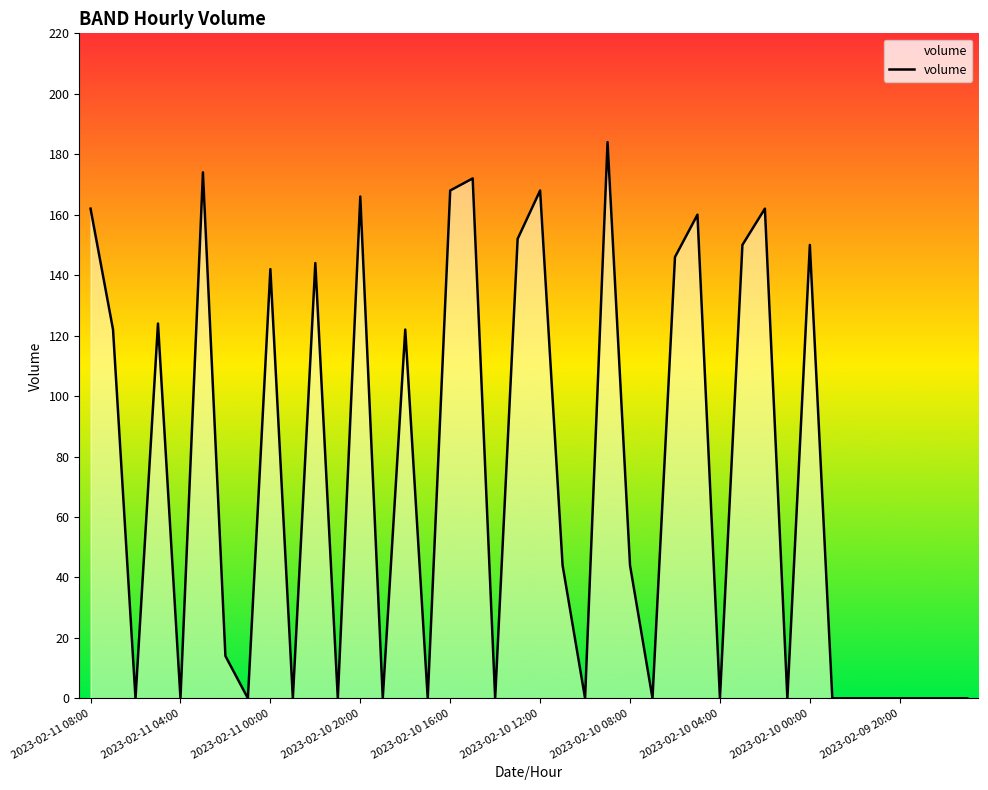

What is the difference between the maximum and minimum values?

184